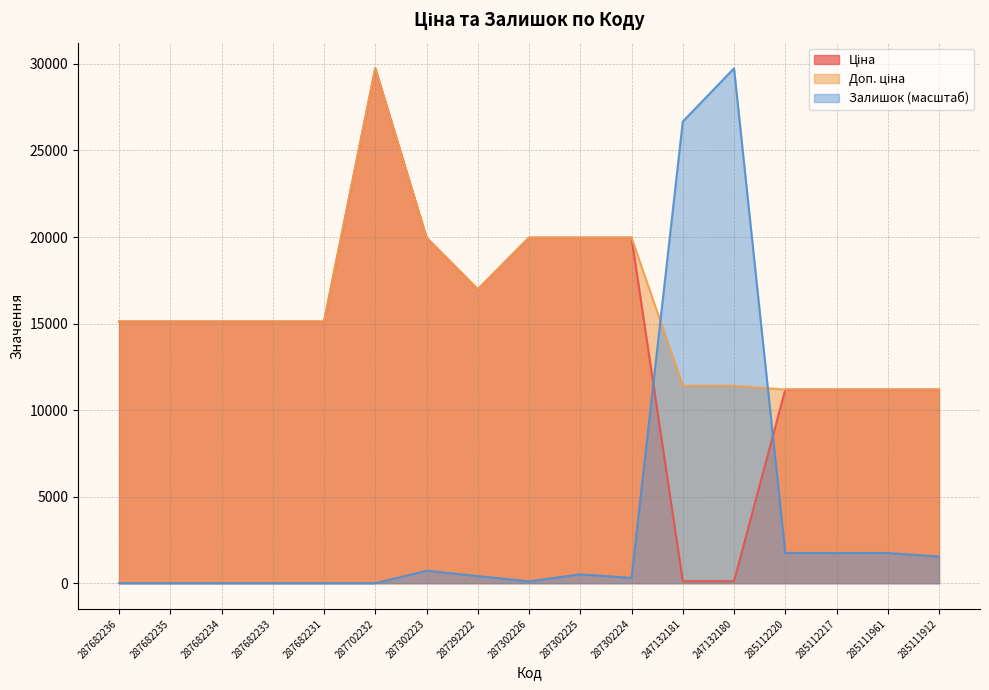

At how many categories does at least one series exceed 592?

17